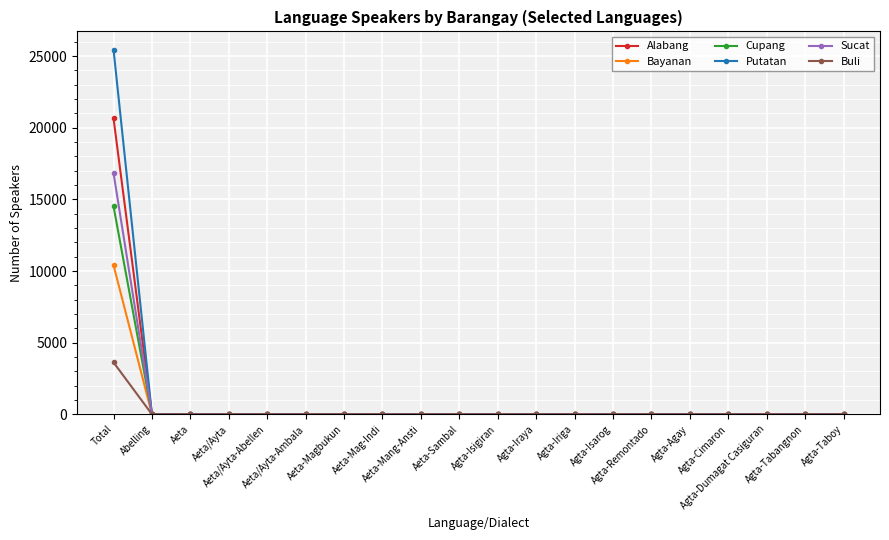

Does the chart display data point markers on the line(s)?

Yes